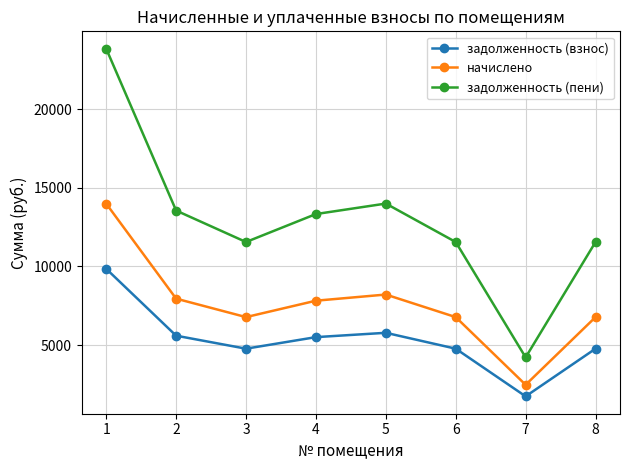

Does the chart have visible grid lines?

Yes